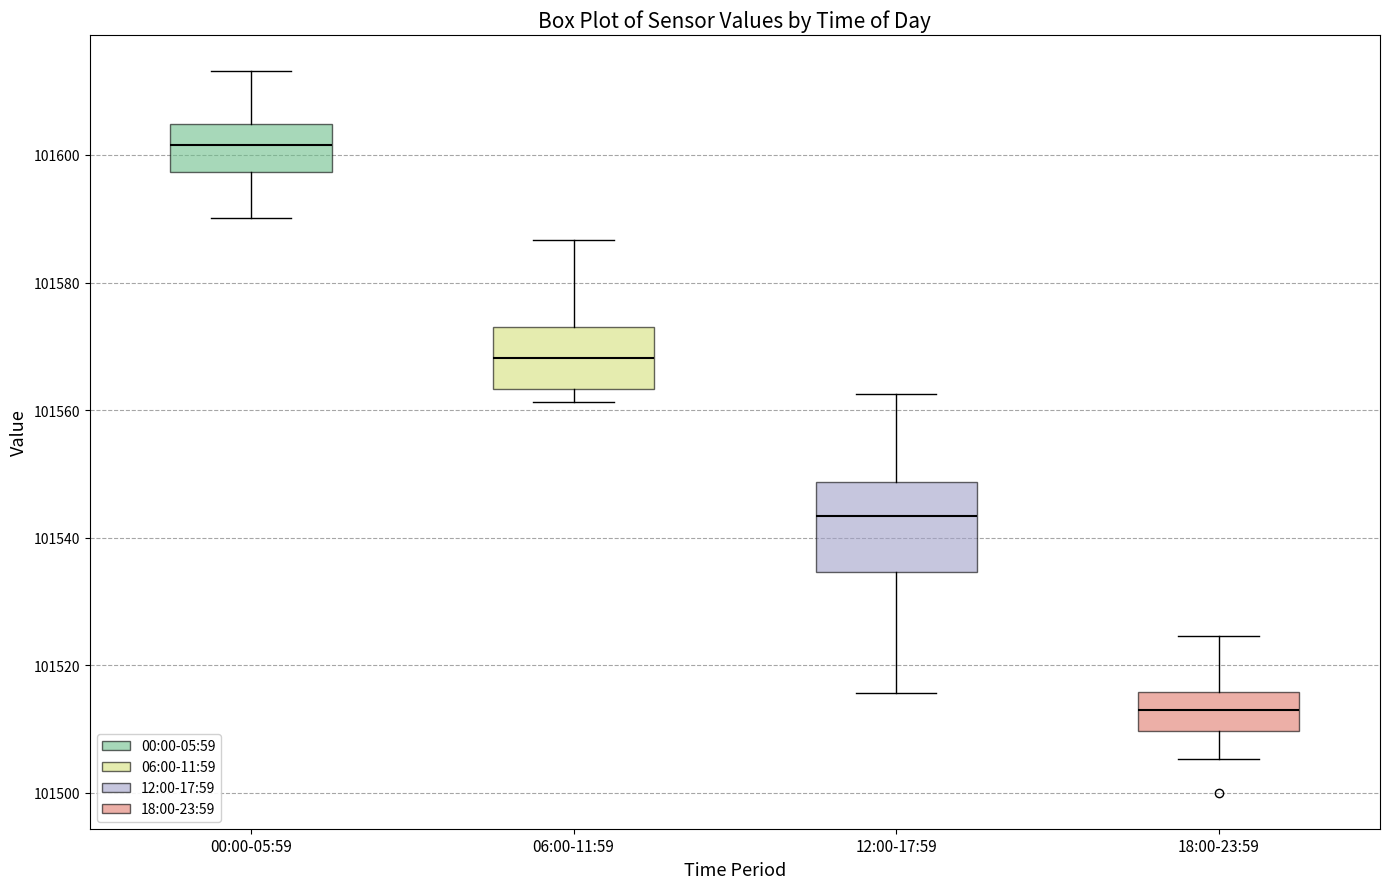

Reading left to right, transcribe this box plot: for each box, give where its median line is, the range the box spans, and where its two whiskers end, as read against the y-axis. The values are not printed on the chart, so give them approximately, as read against the axis.

00:00-05:59: median 101602, box 101598 to 101604, whiskers 101590 to 101614
06:00-11:59: median 101568, box 101564 to 101574, whiskers 101562 to 101586
12:00-17:59: median 101544, box 101534 to 101548, whiskers 101516 to 101562
18:00-23:59: median 101512, box 101510 to 101516, whiskers 101506 to 101524